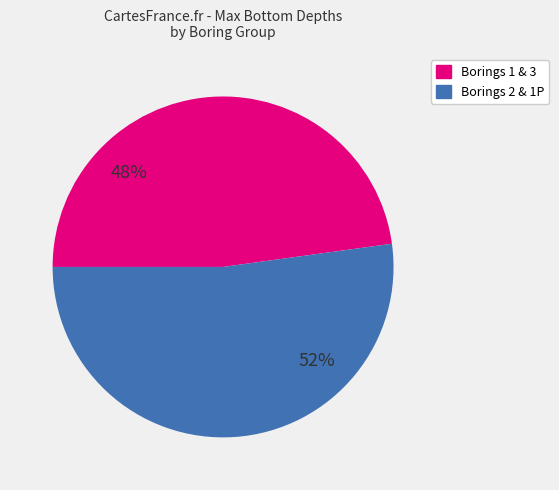

To the nearest percent, what is the average slice percentage?

50%